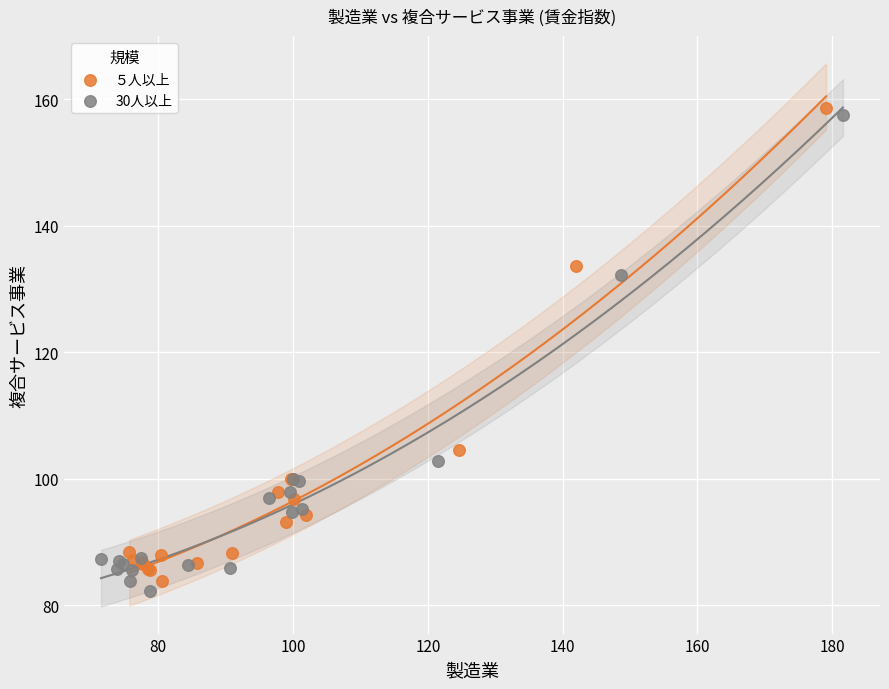

Which series has the widest spread of Y values?

30人以上